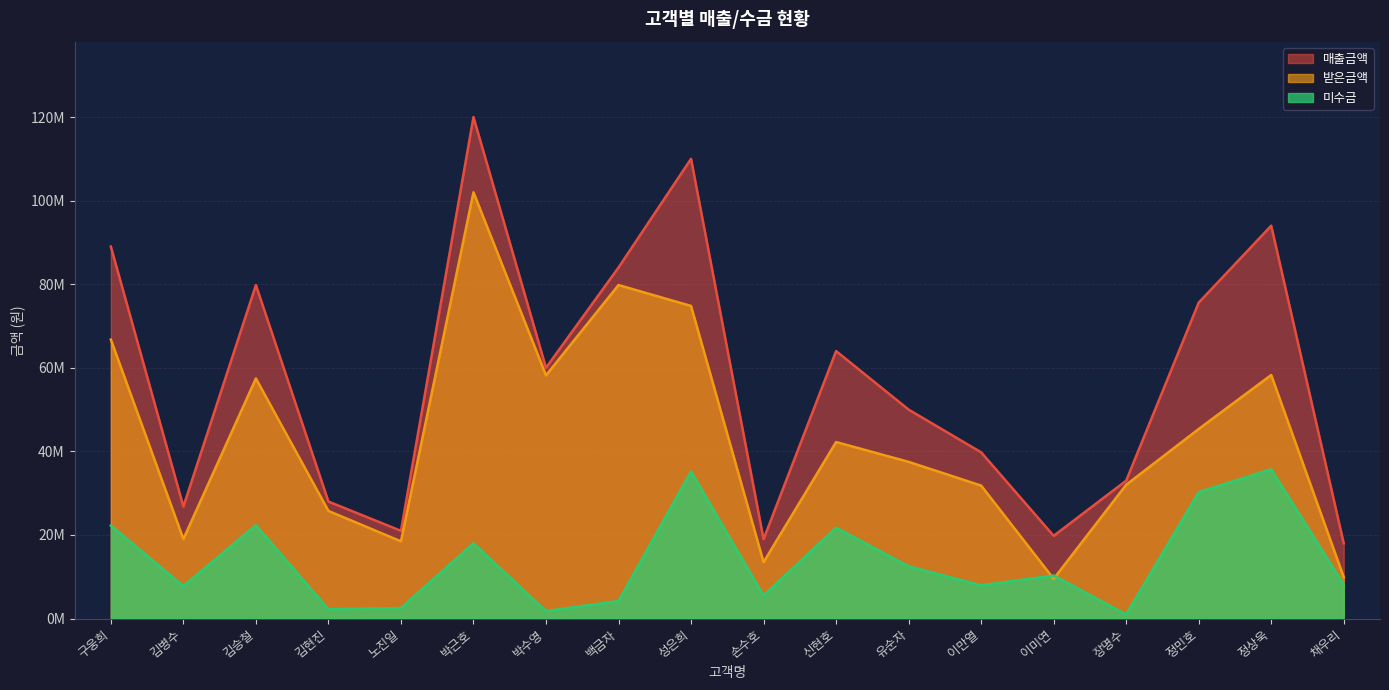

Which category has the highest value in the 받은금액 series?

박근호